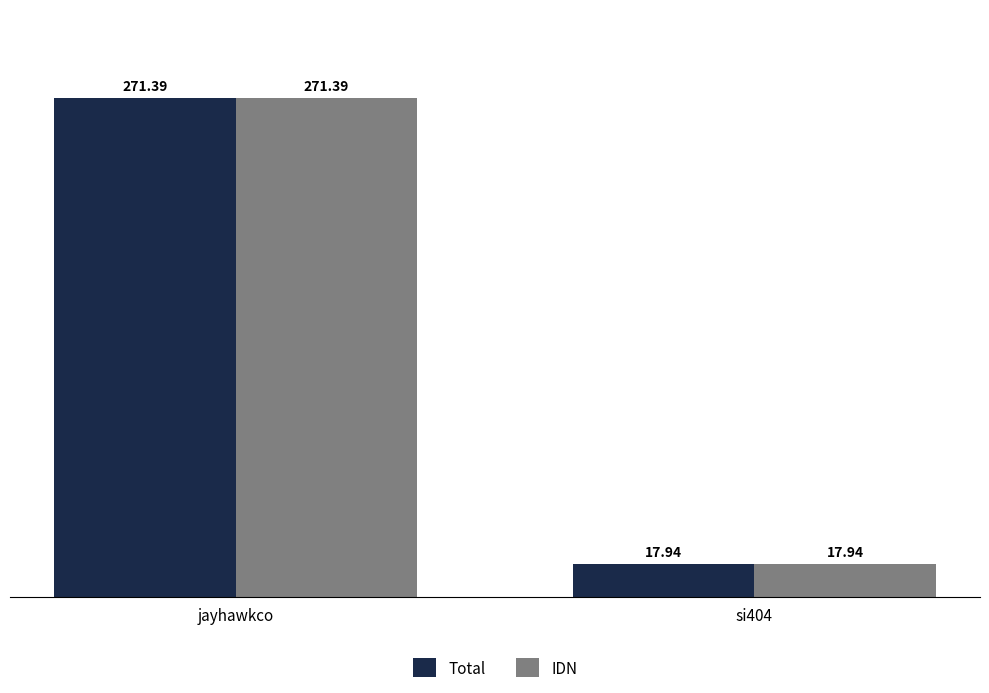

Rank the categories by Total value from highest to lowest.

jayhawkco, si404